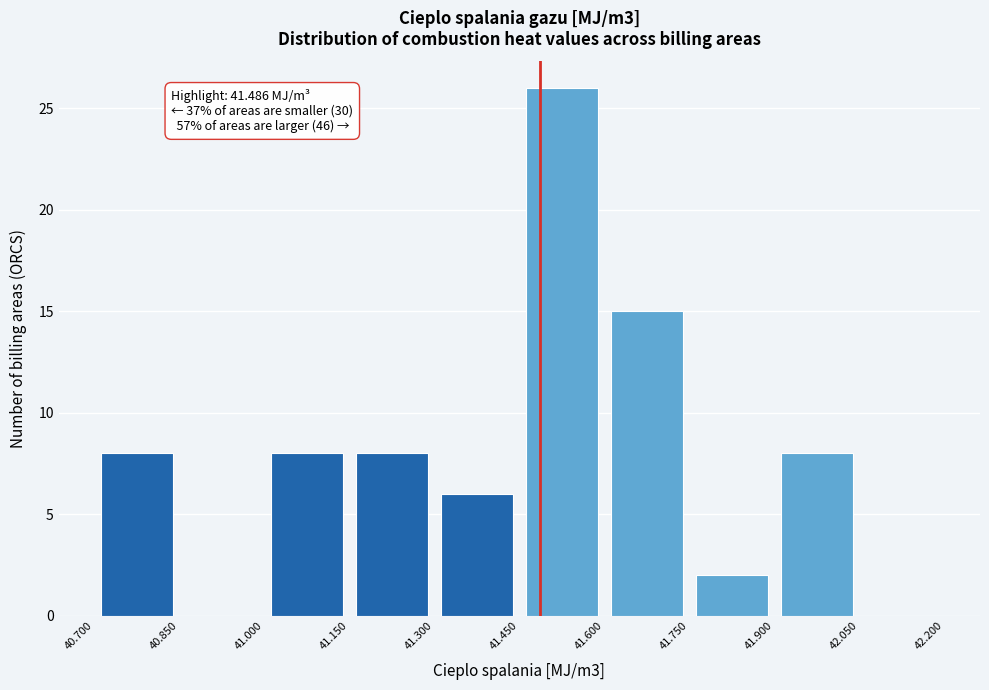

Which range on the x-axis has the tallest bar?

41.450 to 41.600